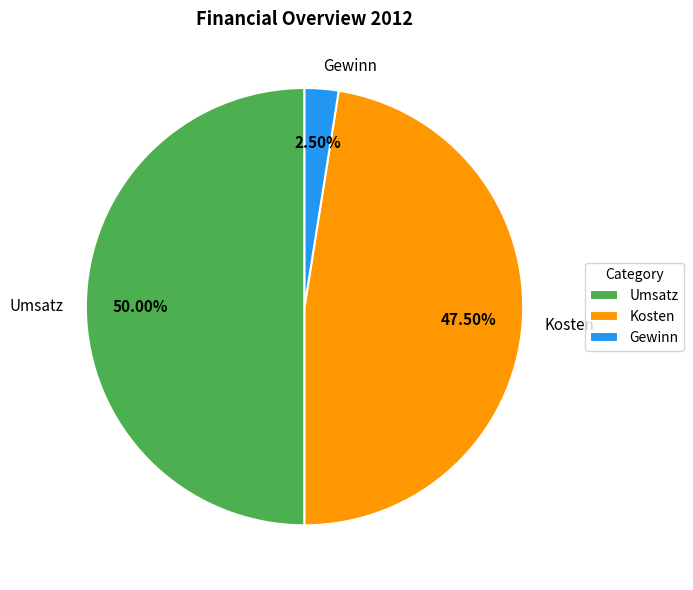

True or false: Umsatz accounts for 50% of the total.

True